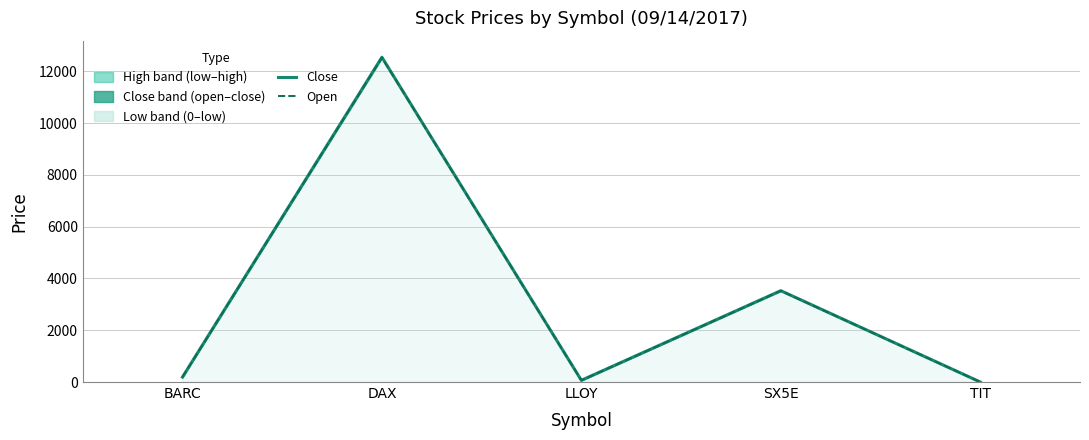

True or false: low (line) has a value of 0.4 at TIT.

False